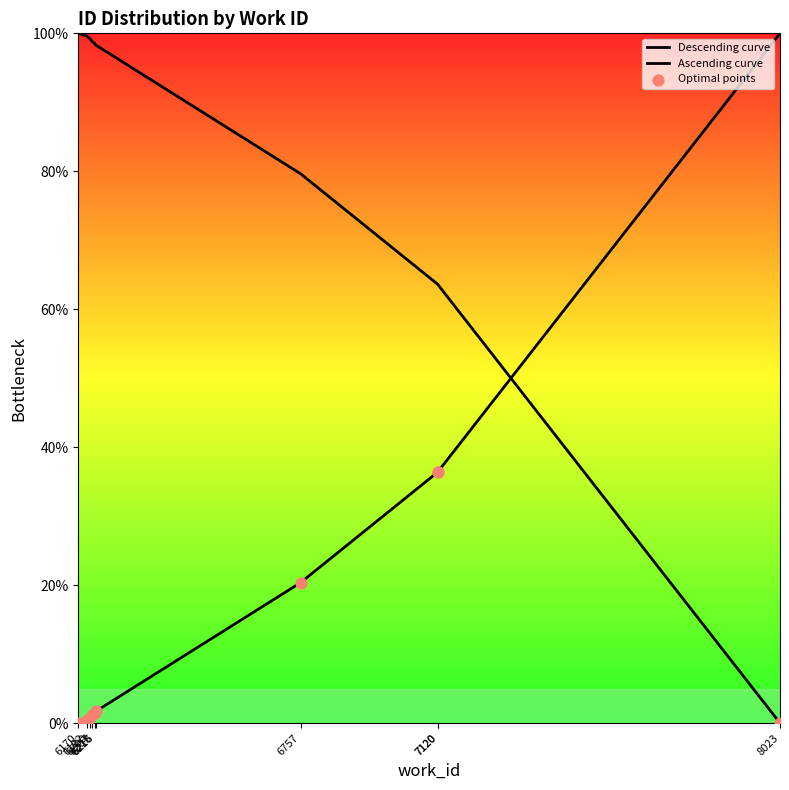

Is the value of Descending curve at 6192 greater than the value of Ascending curve at 6207?

Yes